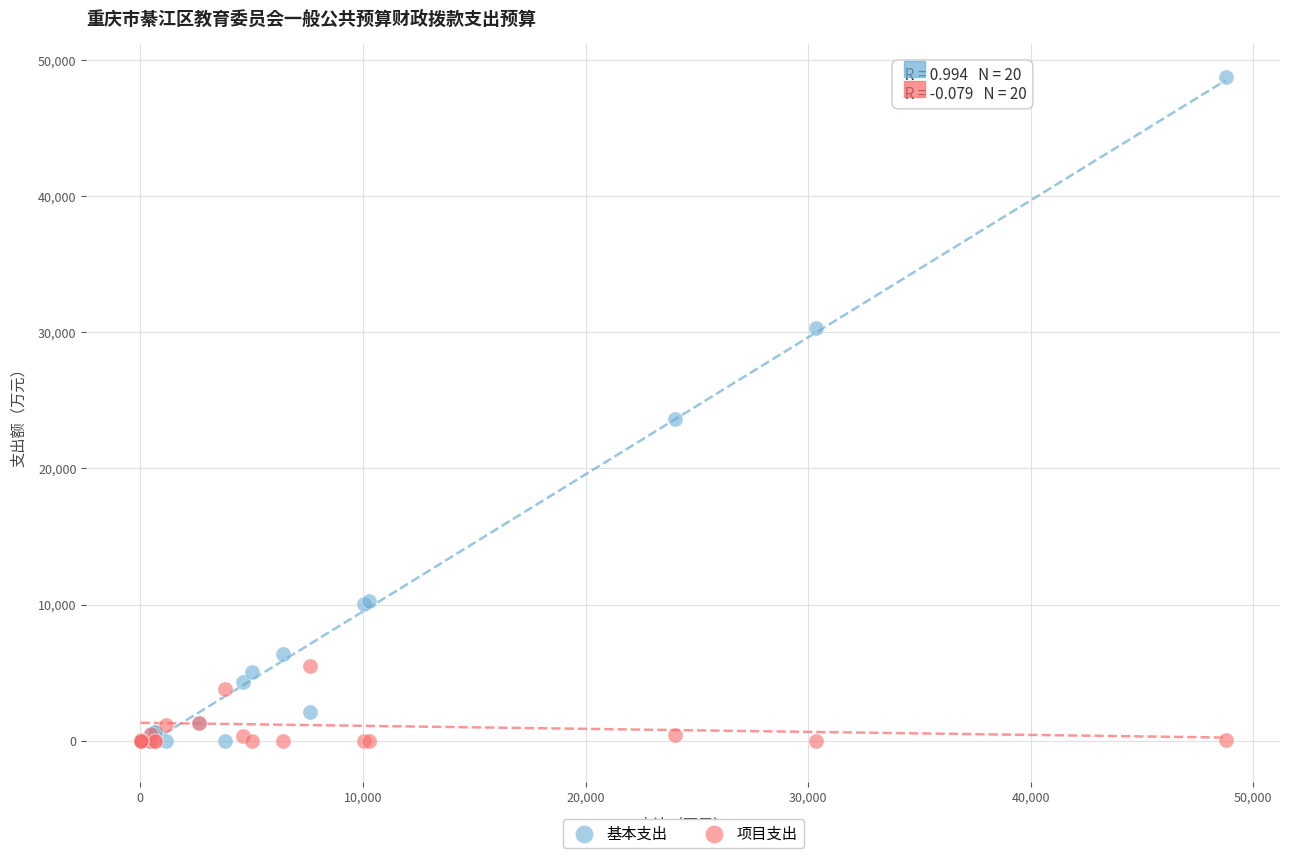

What are all the series names shown in the legend?

基本支出, 项目支出